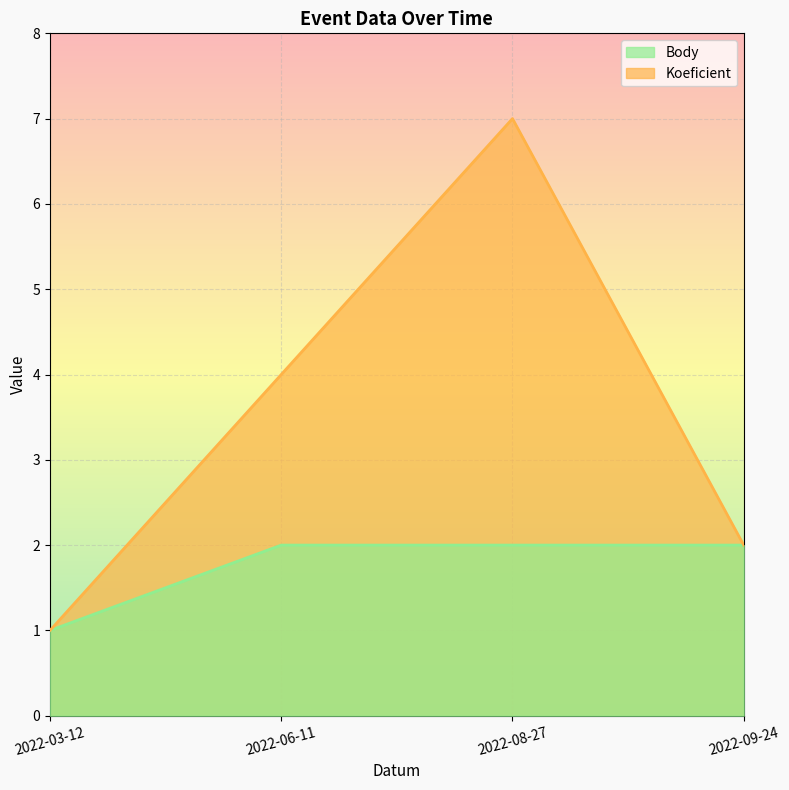

How many lines are shown in the chart?

2